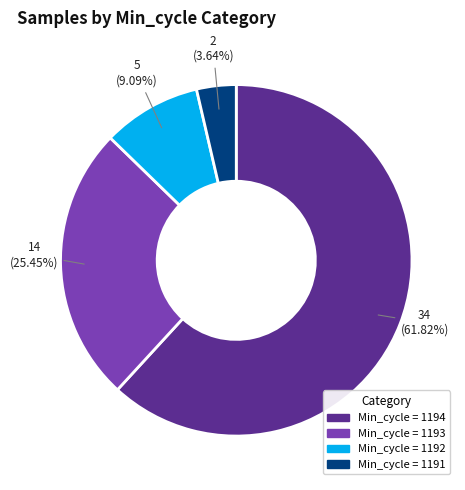

Is there any slice that represents more than half of the pie?

Yes